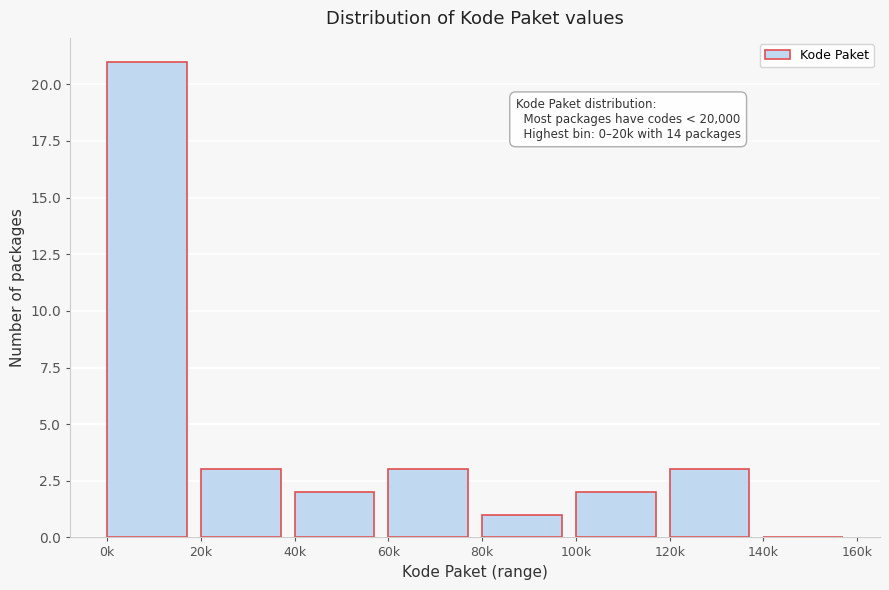

Reading right to left, list all the values displayed in this chart.

140k=0	120k=3	100k=2	80k=1	60k=3	40k=2	20k=3	0k=21